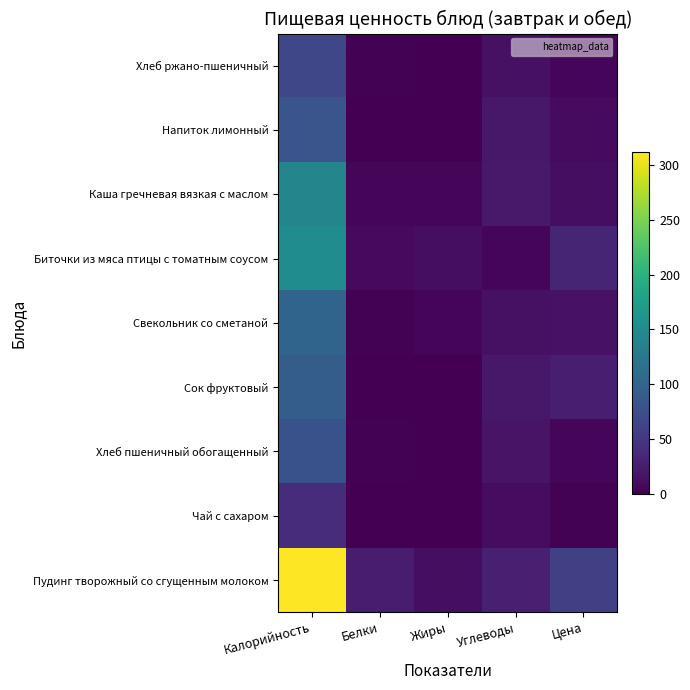

What is the difference between the highest and lowest values at Белки?

24.1